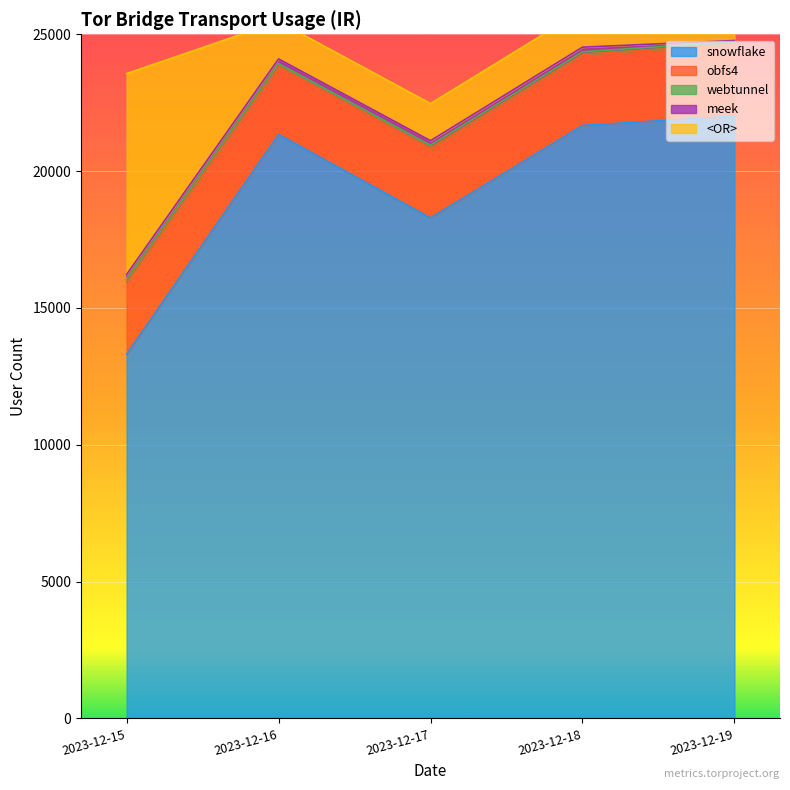

Reading right to left, transcribe all the data shown in this chart.

high: 95	95	97	102	101	2620	2596	2560	2488	2632	22010	21669	18288	21340	13310	1215	1347	1357	1367	7340
low: 87	87	88	93	93	1516	1492	1437	1373	1481	22003	21663	18282	21335	7370	51	60	56	68	60
frac: 100	101	99	99	93	100	101	99	99	93	100	101	99	99	93	100	101	99	99	93